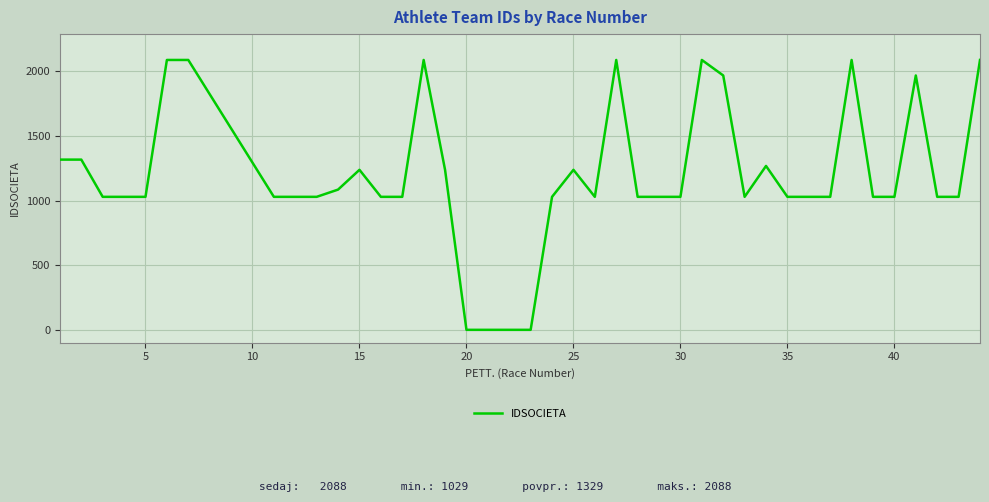

What is the difference between the maximum and minimum values?

2088